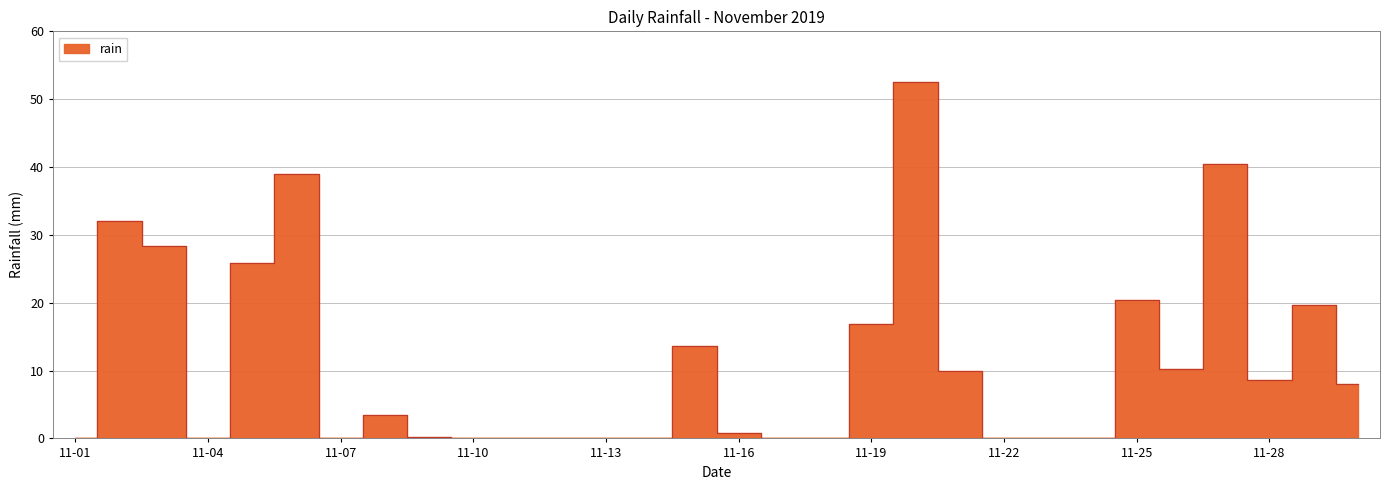

What is the change in value from 2019-11-14 to 2019-11-28?

+8.6